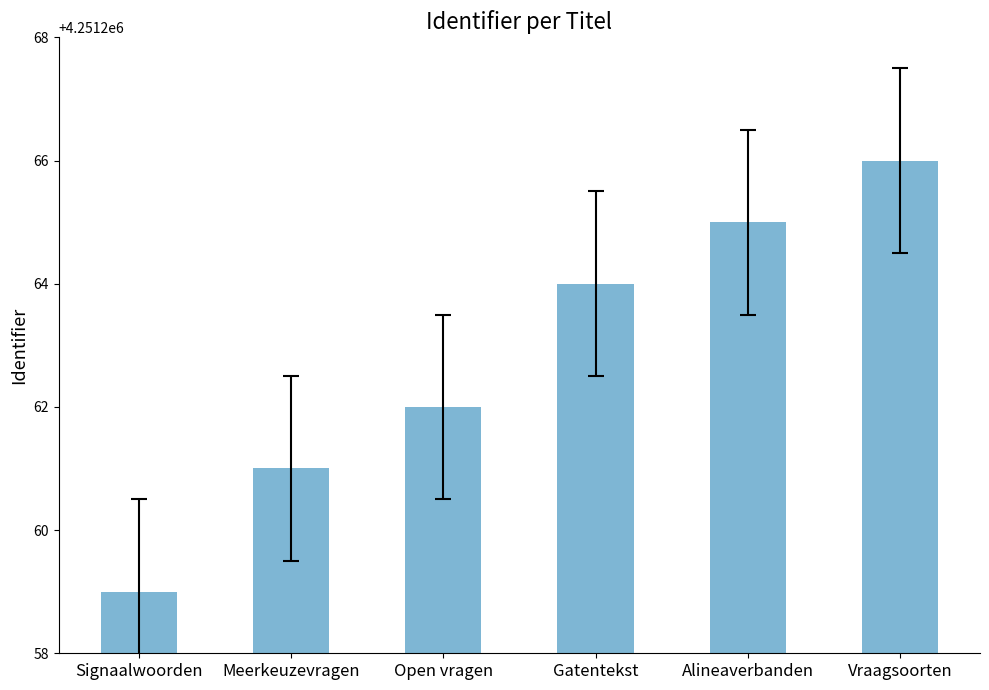

Where is the data nearest to the value 4251262?

Open vragen